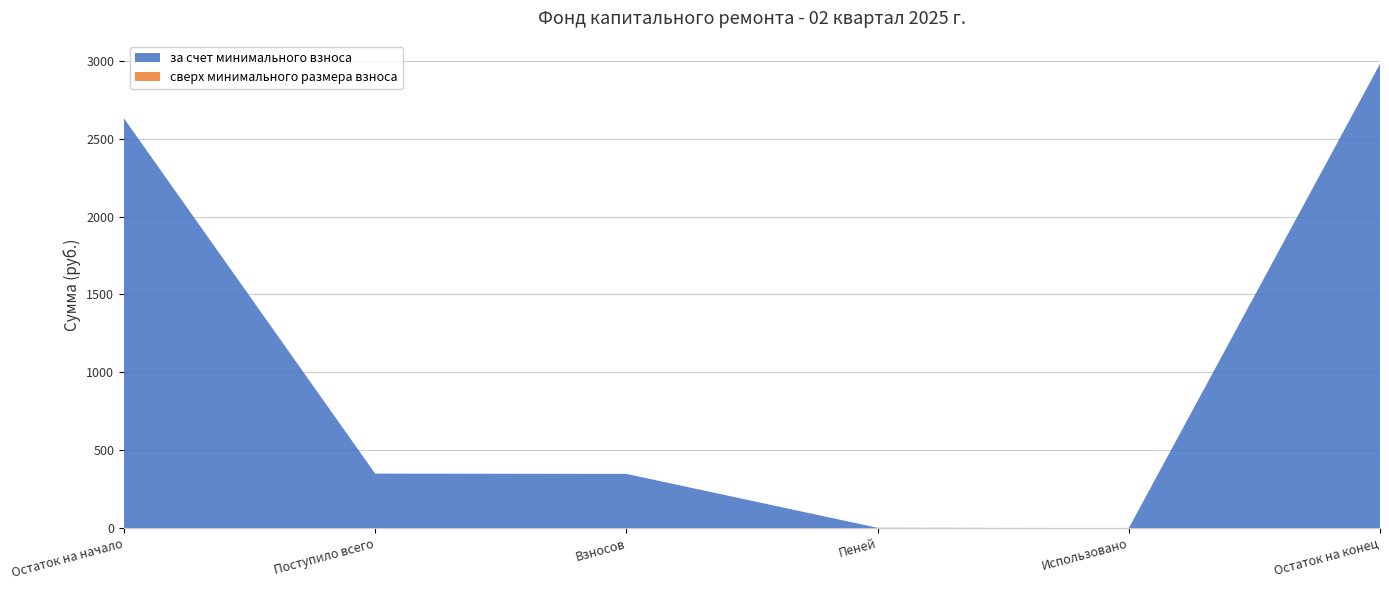

Reading left to right, what are all the values shown in this chart?

за счет минимального взноса: 2630.8	349.8	348.0	1.8	0.0	2980.6
сверх минимального размера взноса: 0.0	0.0	0.0	0.0	0.0	0.0
Итого фонд капитального ремонта: 2630.8	349.8	348.0	1.8	0.0	2980.6